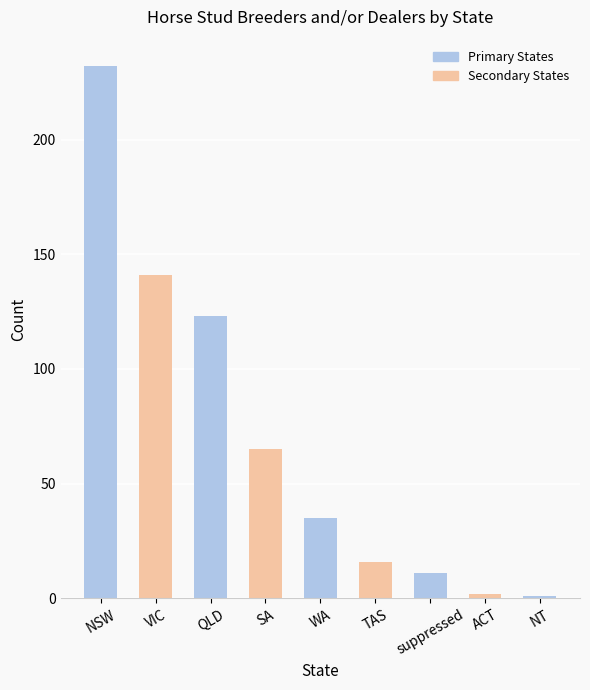

What is the average value?

70